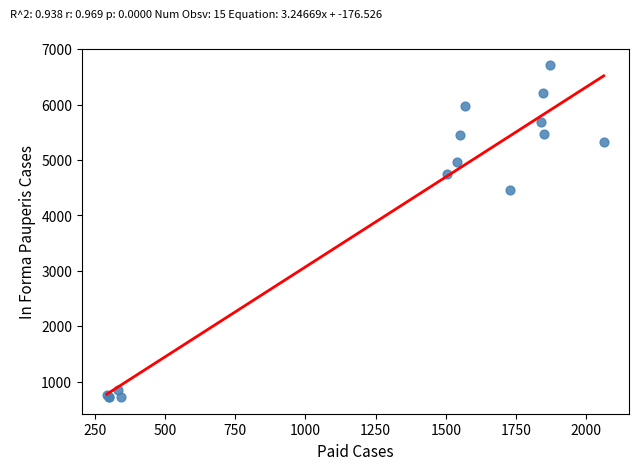

What Y value in the scatter plot is closest to 3714?

4463